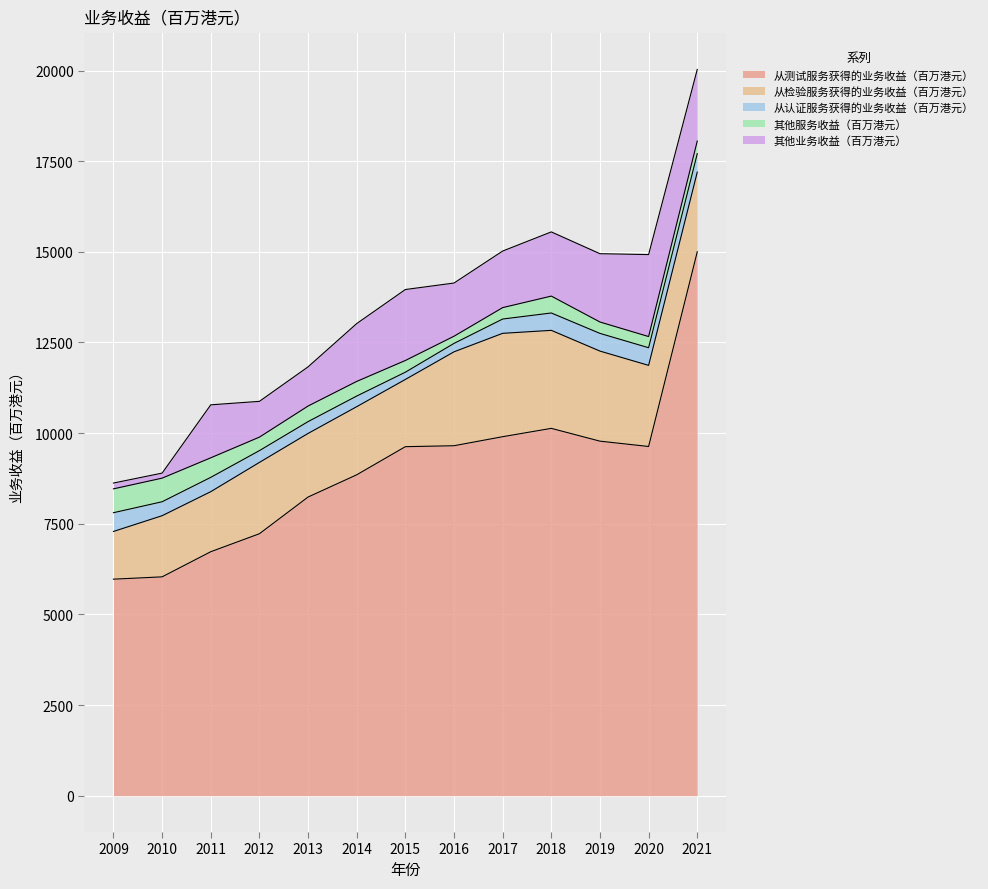

True or false: 从认证服务获得的业务收益（百万港元） and 从测试服务获得的业务收益（百万港元） intersect in this chart.

False